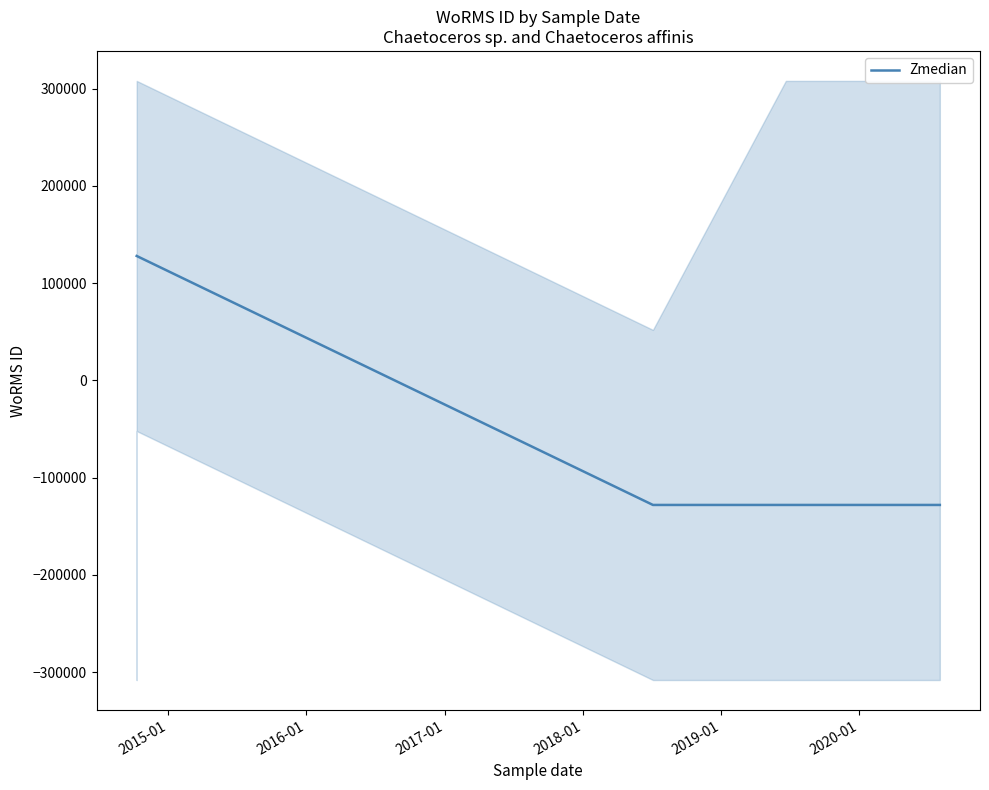

What is the greatest value displayed?

128000